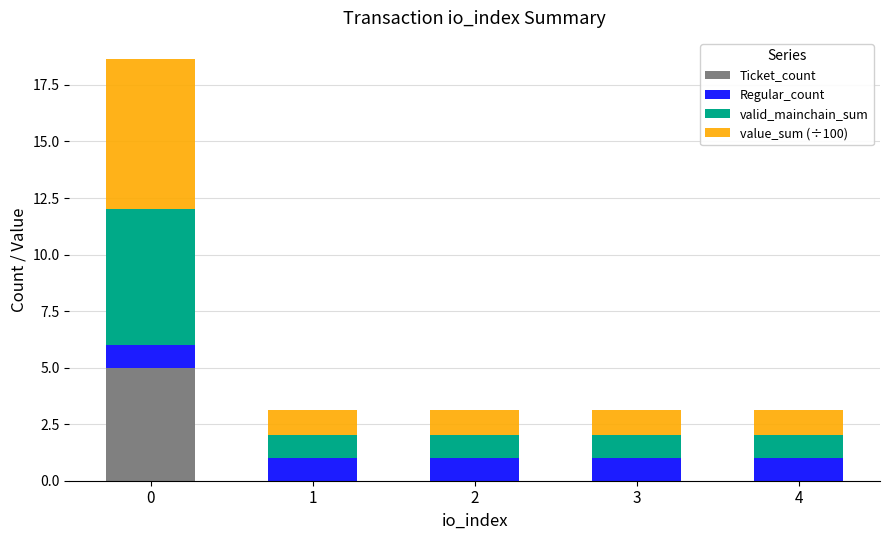

What is the maximum value for Ticket_count?

5.0